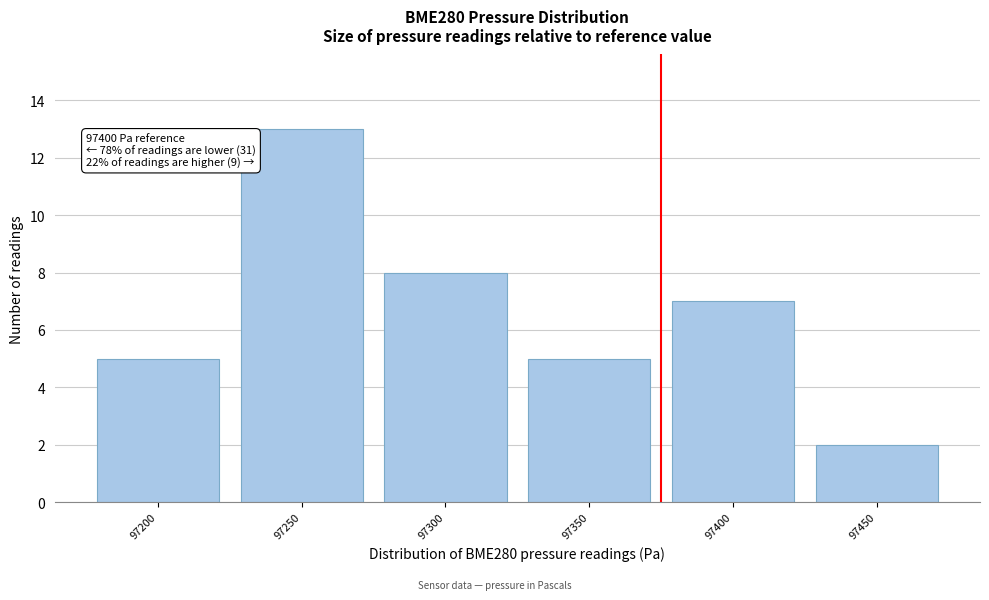

Reading left to right, list all the values displayed in this chart.

5	13	8	5	7	2